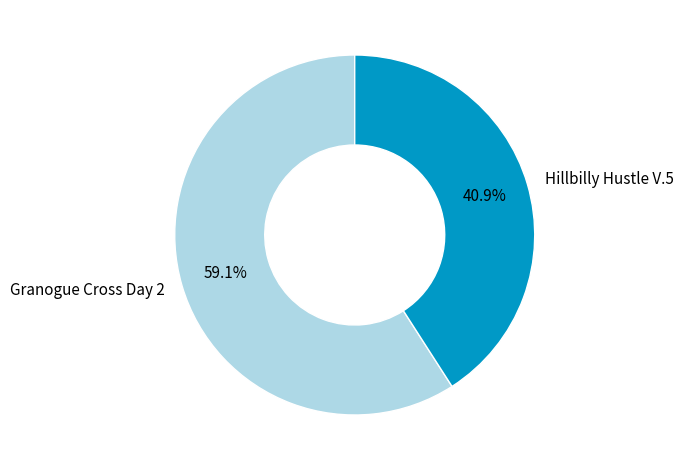

To the nearest percent, what percentage of the pie is Hillbilly Hustle V.5?

41%